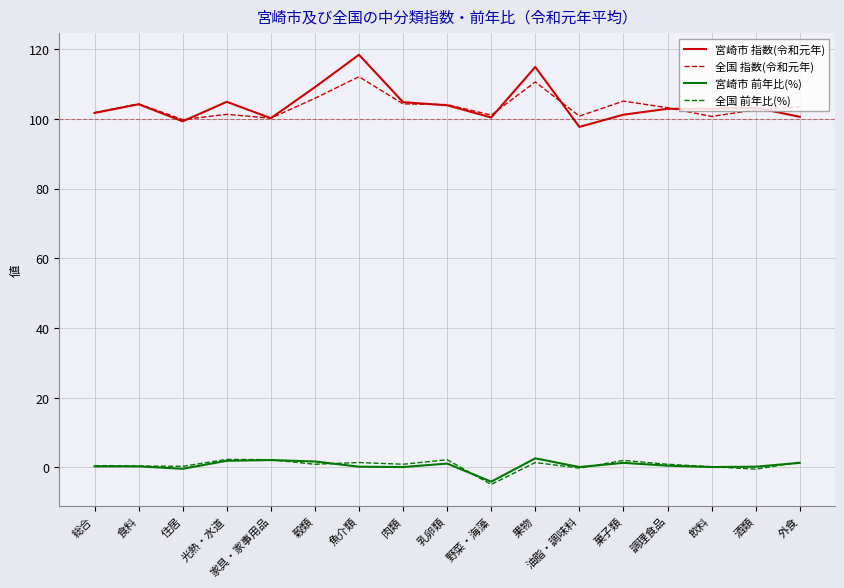

Is it true that 宮崎市 指数(令和元年) equals 100.6 at 外食?

True